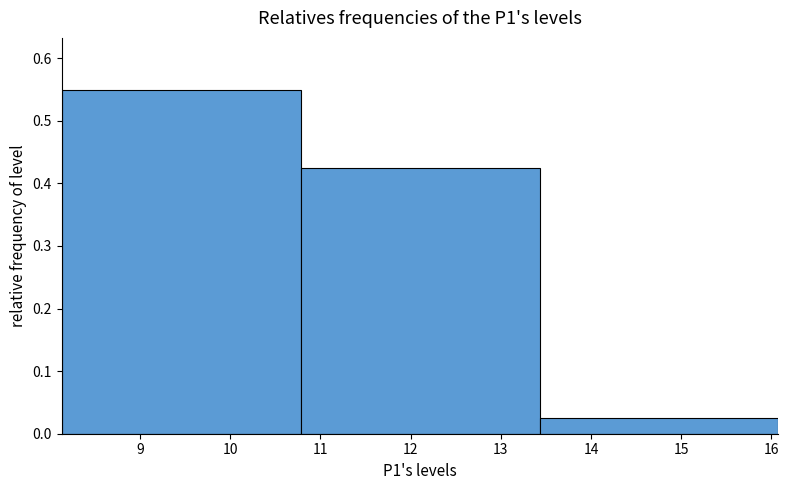

How tall is the bar that spans 10.78 to 13.43 on the x-axis? Neither the bar edges nor the heights are printed on the chart, so give them approximately, as read against the axes.

0.43